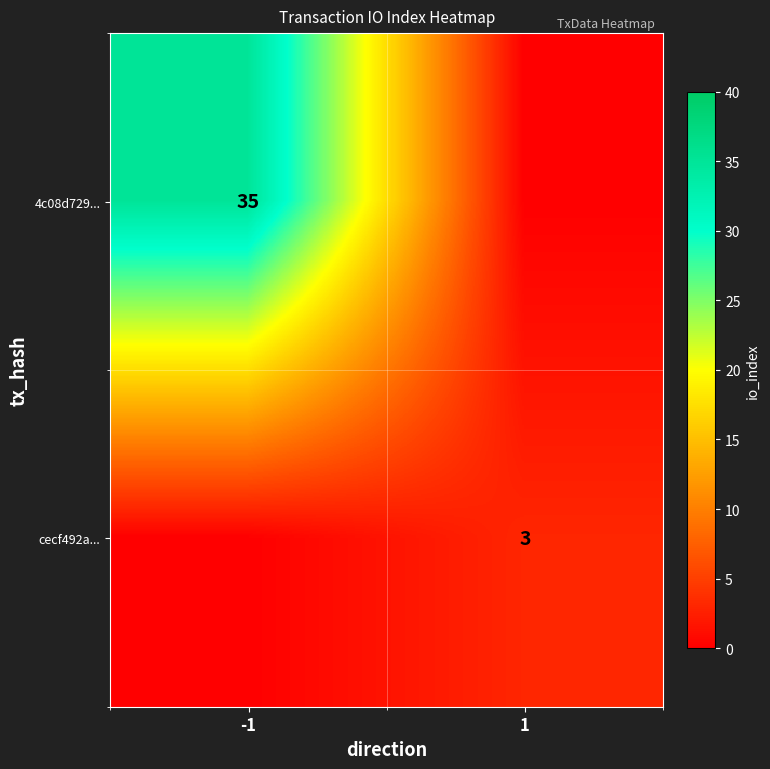

How many distinct data groups are displayed?

2